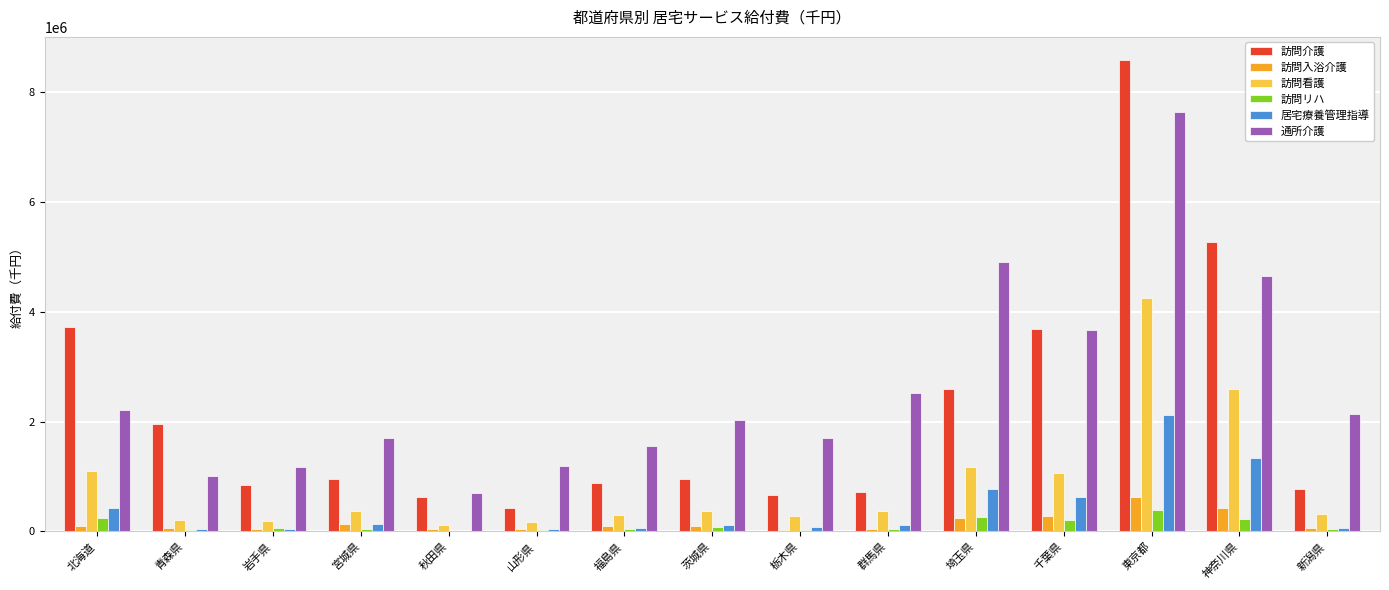

What is the sum of all 通所介護 values?

38759748.1